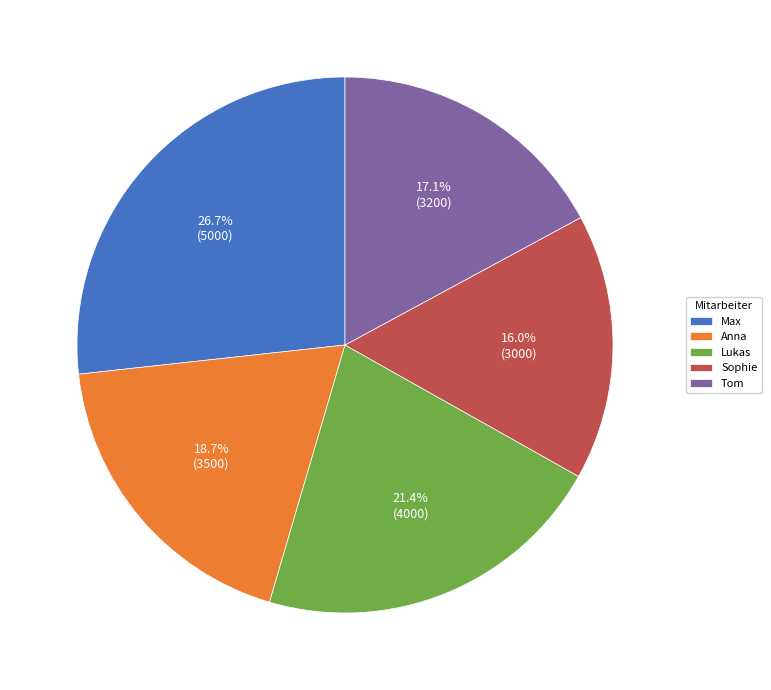

To the nearest percent, what is the combined percentage of Sophie and Tom?

33%